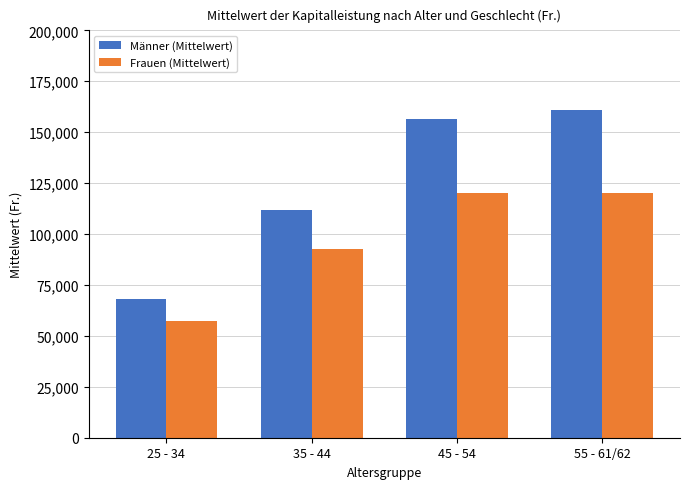

List the series in order of their overall mean, lowest first.

Frauen (Mittelwert), Männer (Mittelwert)